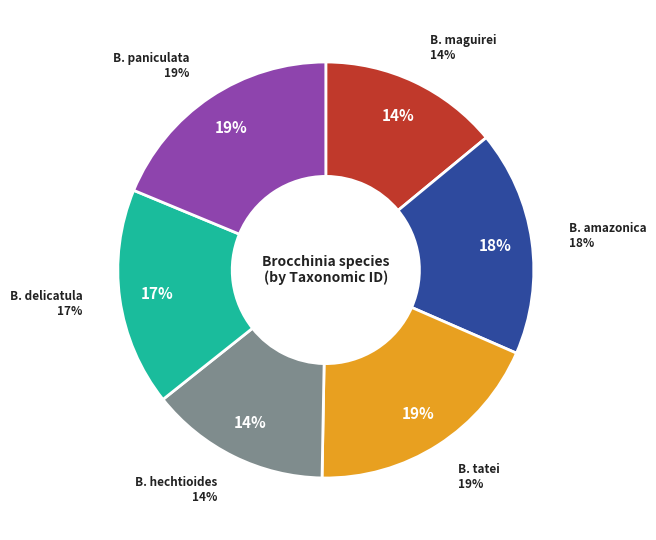

Does any single category account for the majority?

No